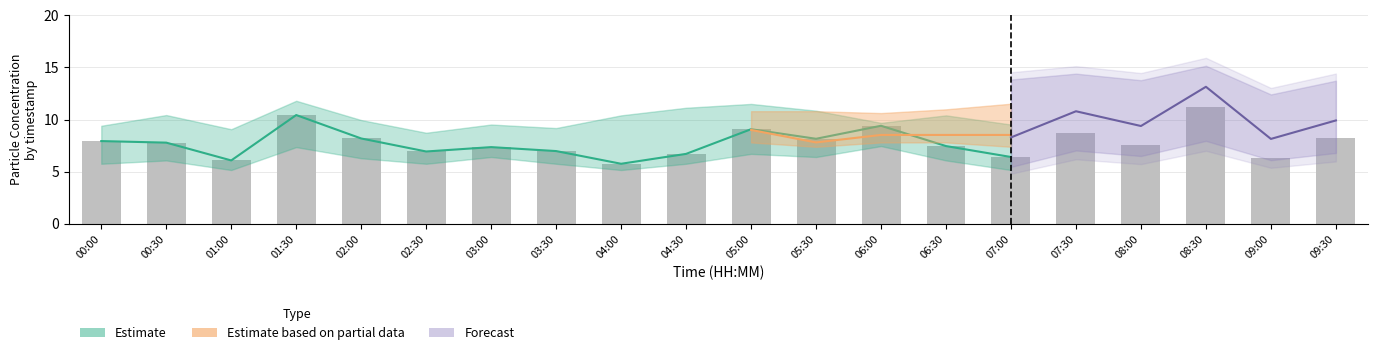

Reading left to right, extract all data points from this chart.

00:00=7.9	00:30=7.8	01:00=6.1	01:30=10.4	02:00=8.2	02:30=6.9	03:00=7.3	03:30=7.0	04:00=5.8	04:30=6.7	05:00=9.1	05:30=8.2	06:00=9.4	06:30=7.5	07:00=6.4	07:30=8.7	08:00=7.5	08:30=11.2	09:00=6.3	09:30=8.2